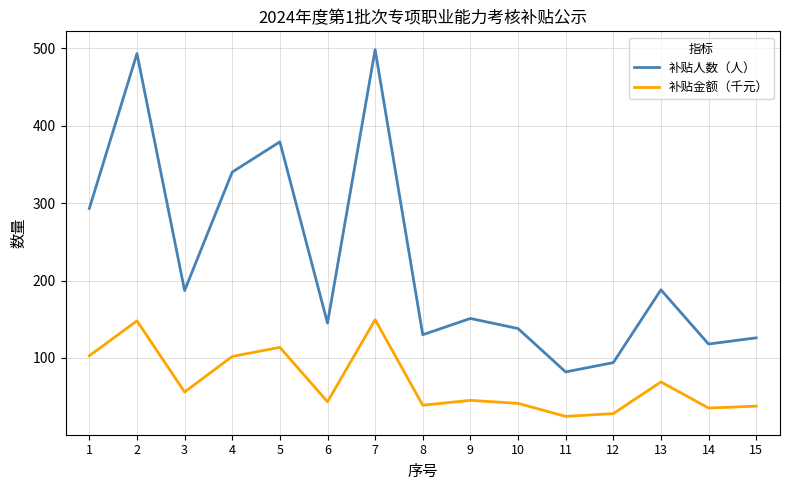

Between 6 and 11, which series saw the biggest shift?

补贴人数（人）